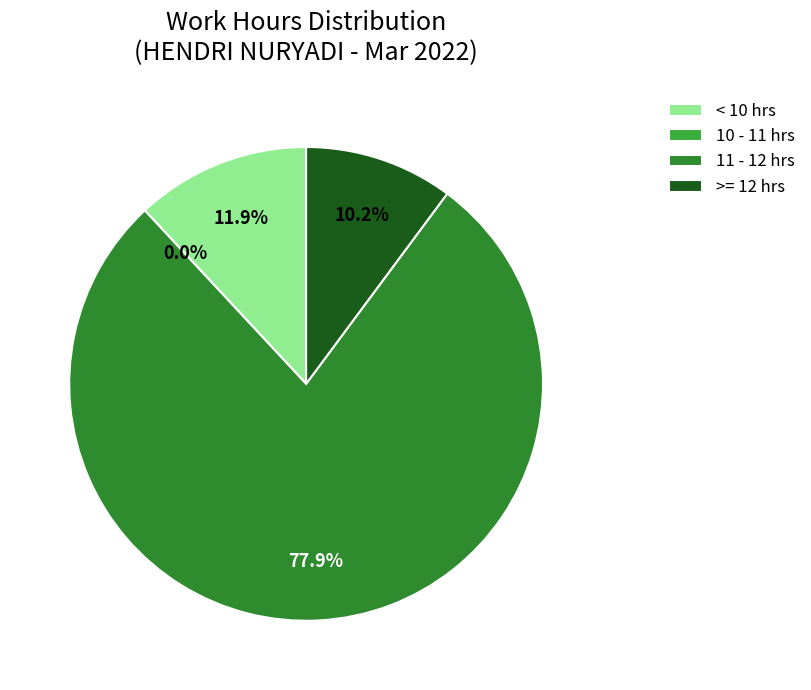

True or false: 18-Fri accounts for 1% of the total.

False